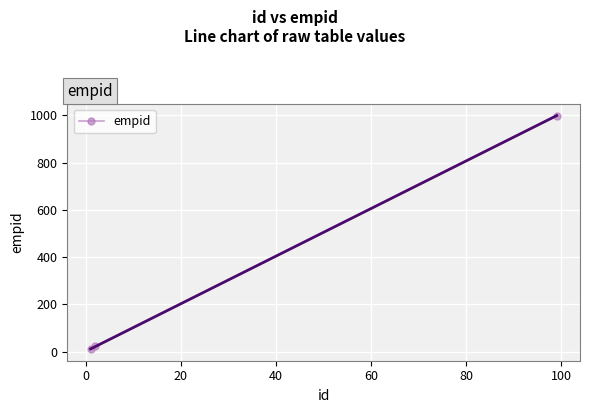

What is the sum of all values?

1032